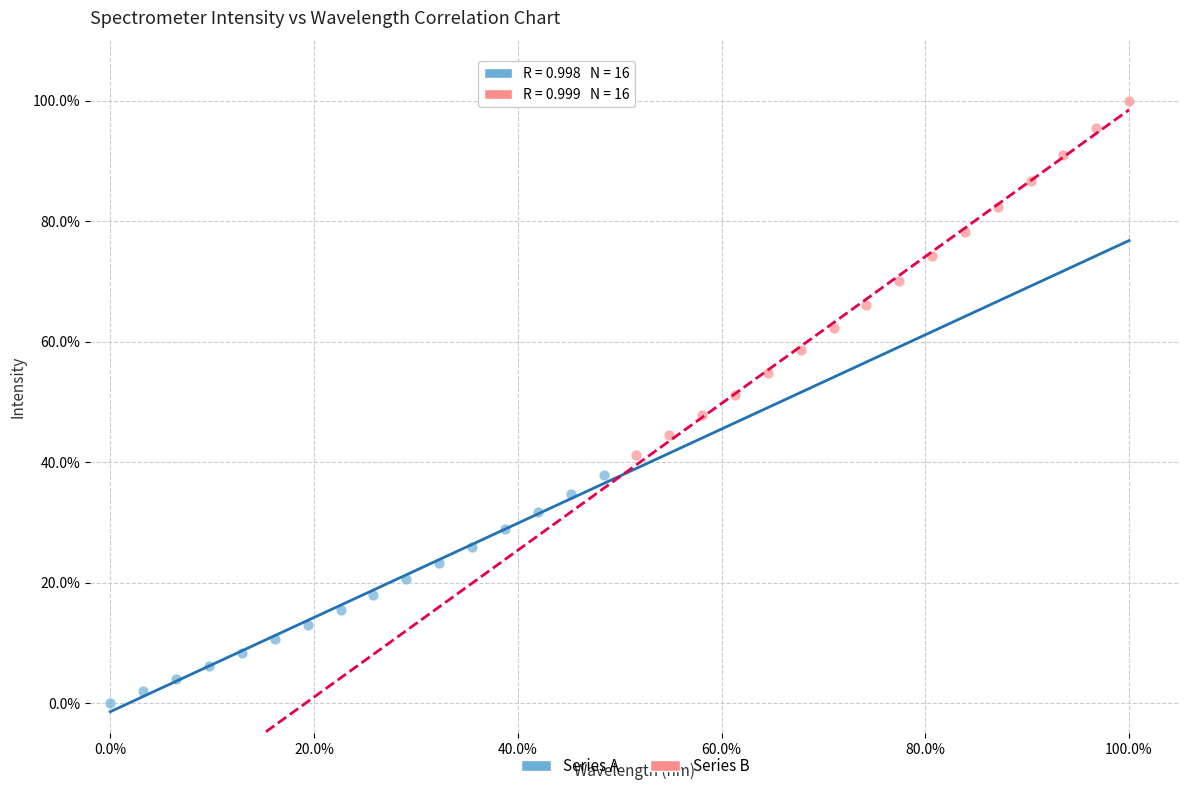

Which series has the widest spread of Y values?

Series B